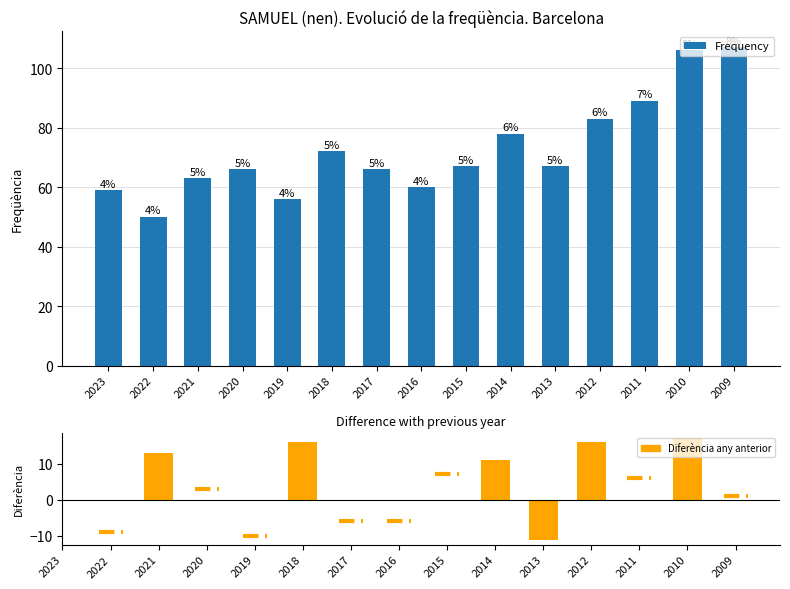

What is the difference between the maximum and minimum values?

57